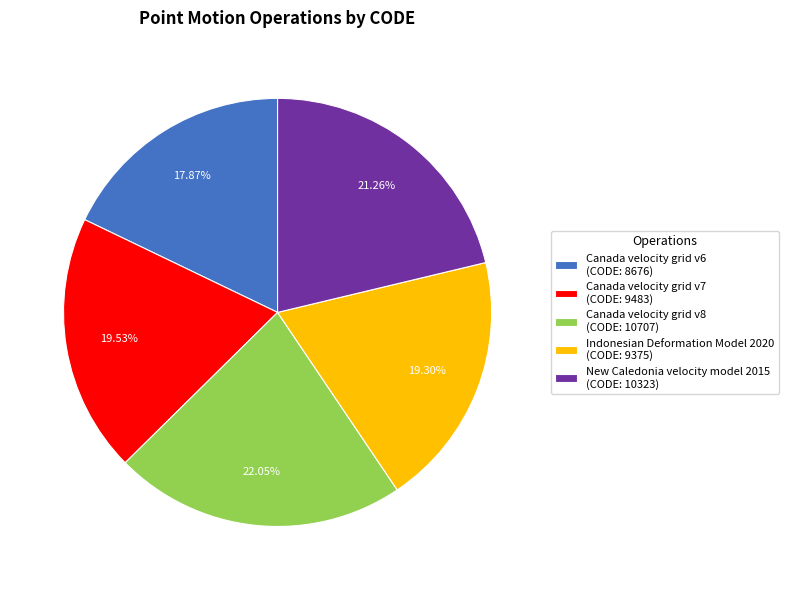

Is it true that Indonesian Deformation Model 2020 is 33% of the pie?

False